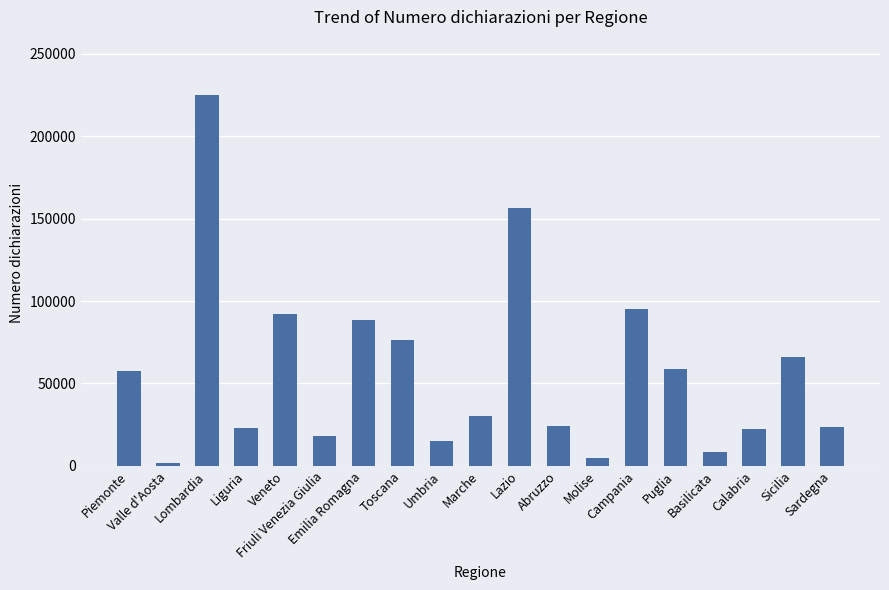

How many values are below 30279?

9